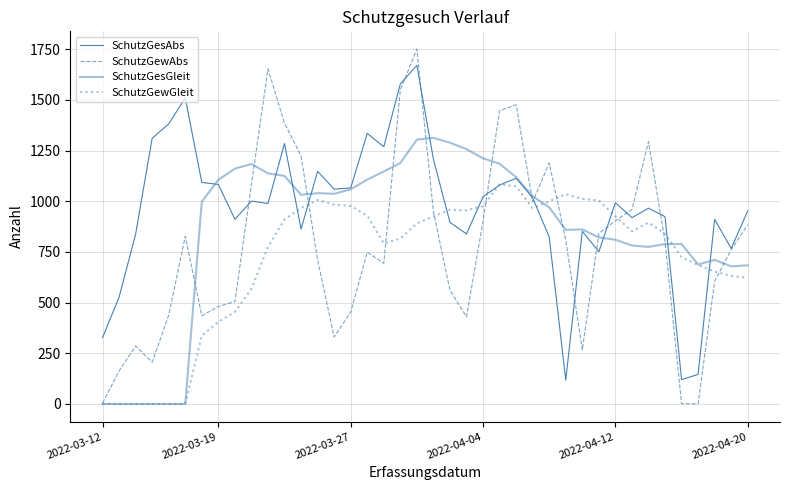

Does the chart have visible grid lines?

Yes